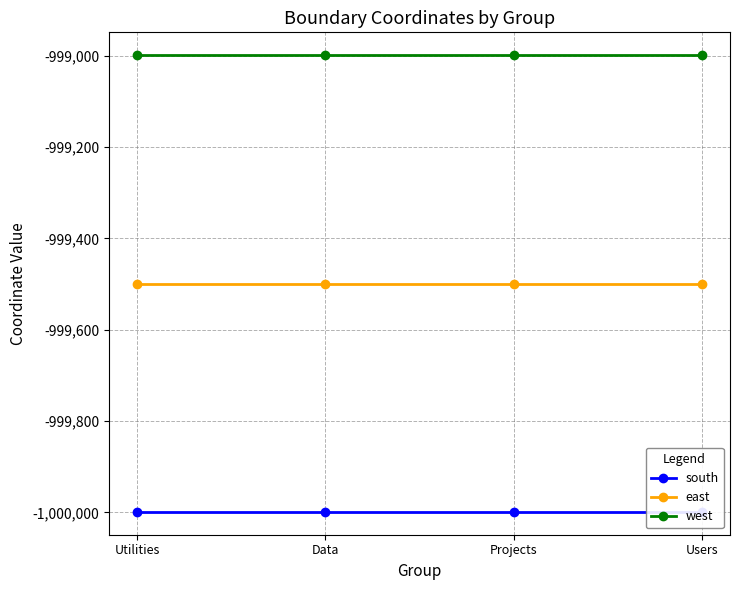

What is the average value of the south series?

-999999